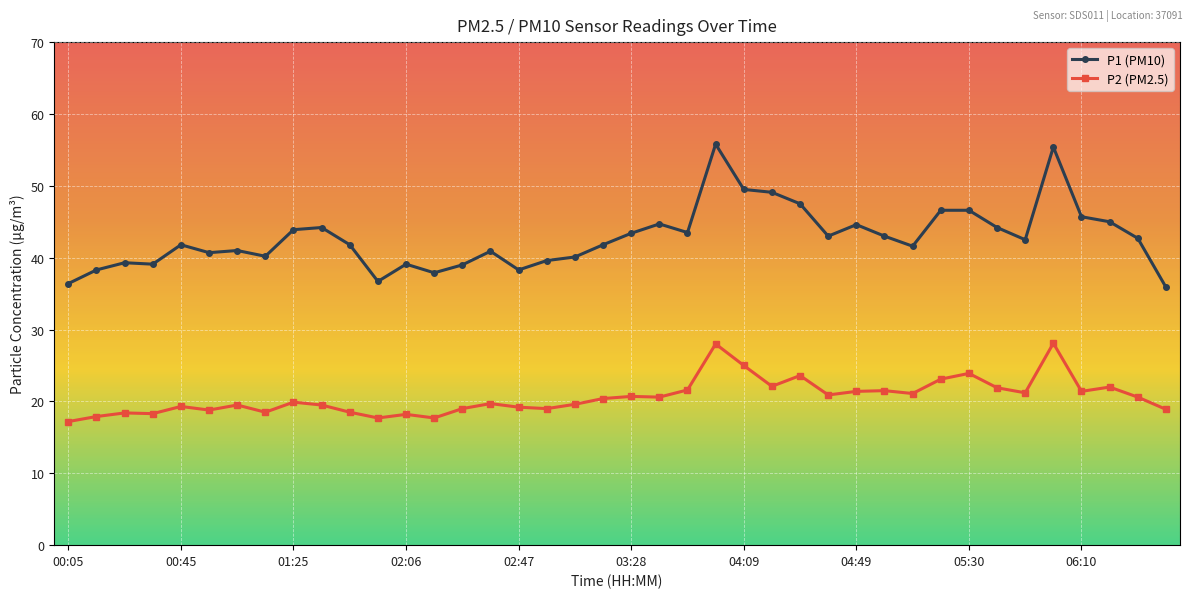

True or false: P1 (PM10) has more than 0 interior local peaks.

True